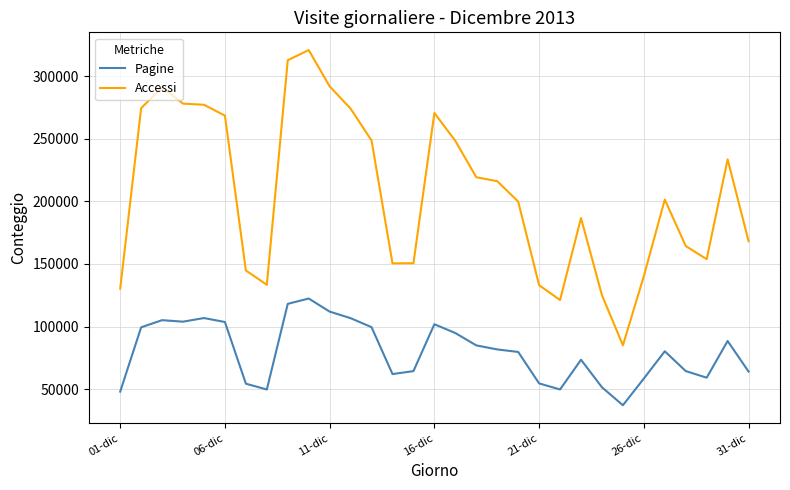

Which series has the largest range (max minus min)?

Accessi